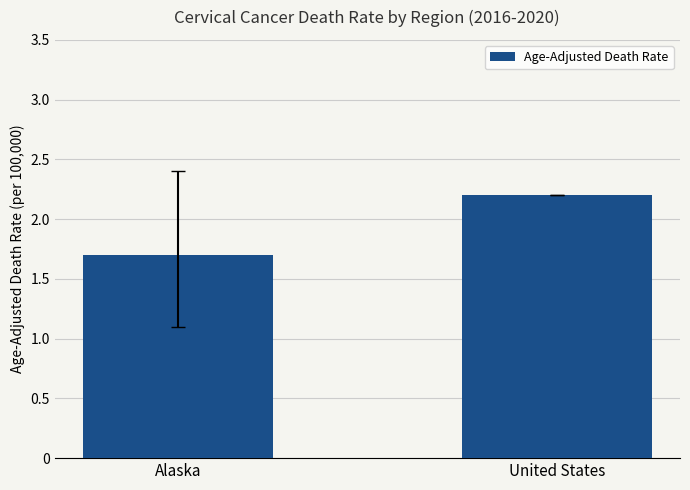

Are the bars grouped side by side (vs. stacked)?

No